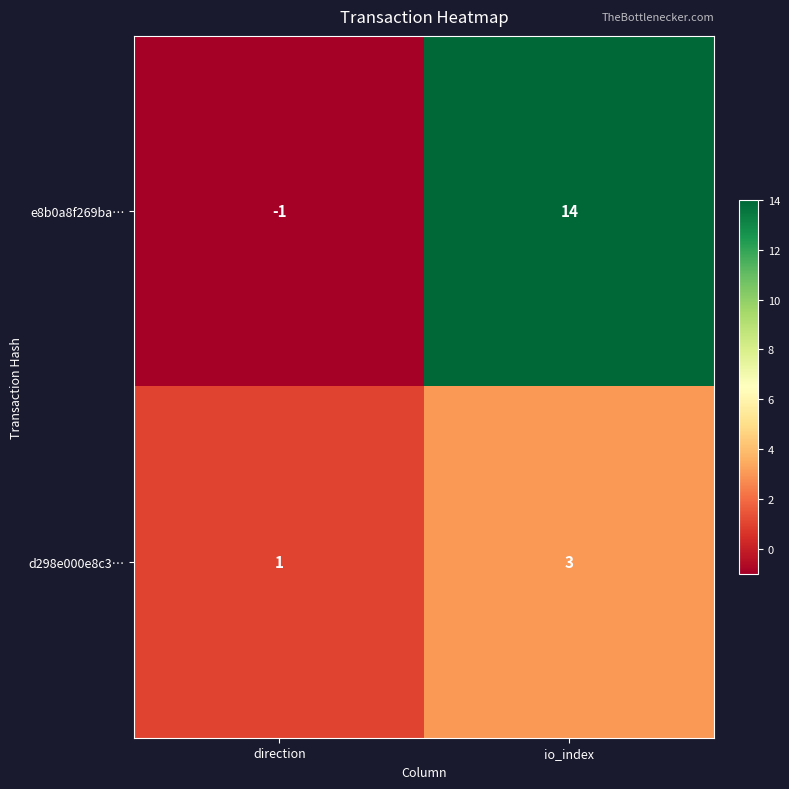

Reading left to right, extract all data points from this chart.

e8b0a8f269ba…: -1	14
d298e000e8c3…: 1	3